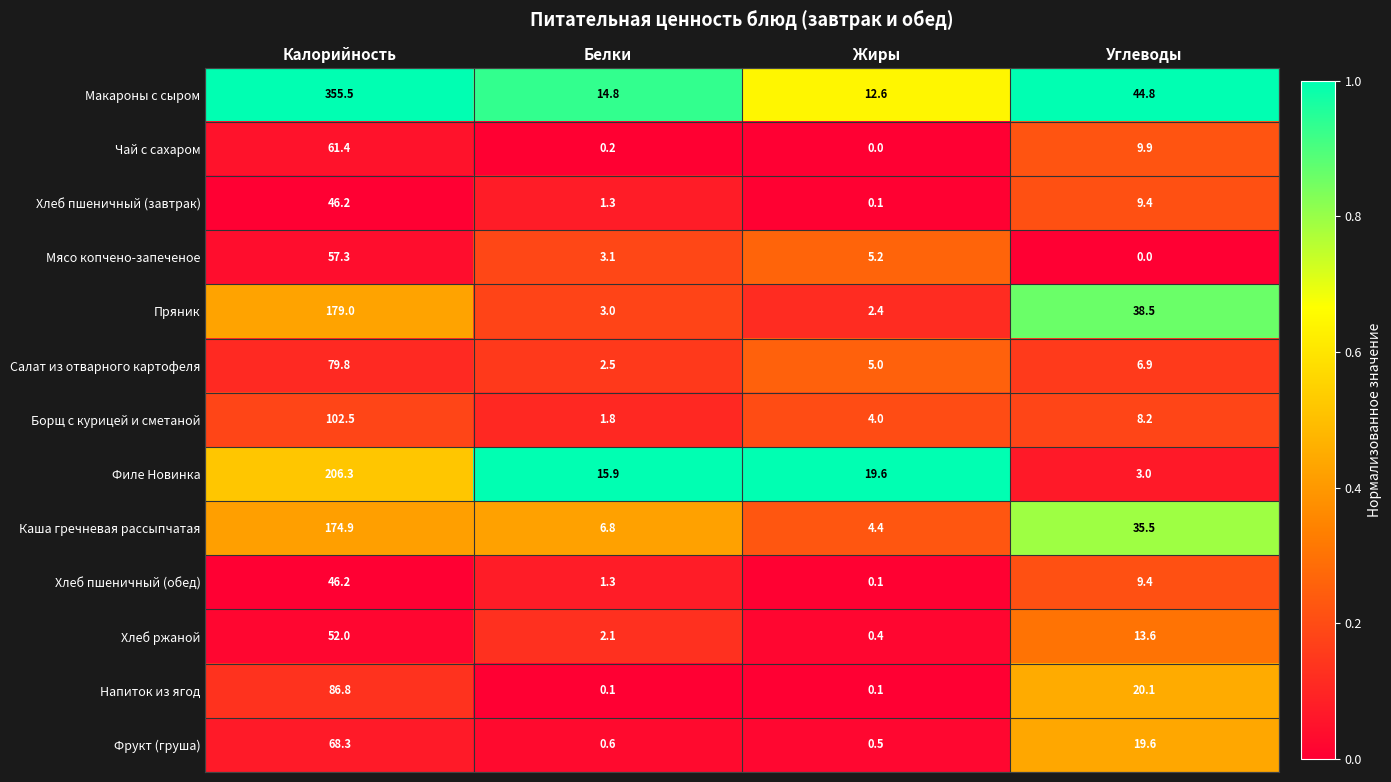

Which series has the widest spread of values?

Макароны с сыром